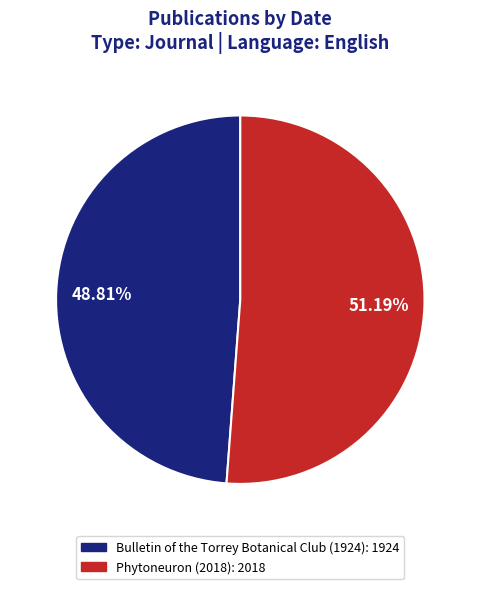

To the nearest percent, what is the combined percentage of Bulletin of the Torrey Botanical Club (1924) and Phytoneuron (2018)?

100%